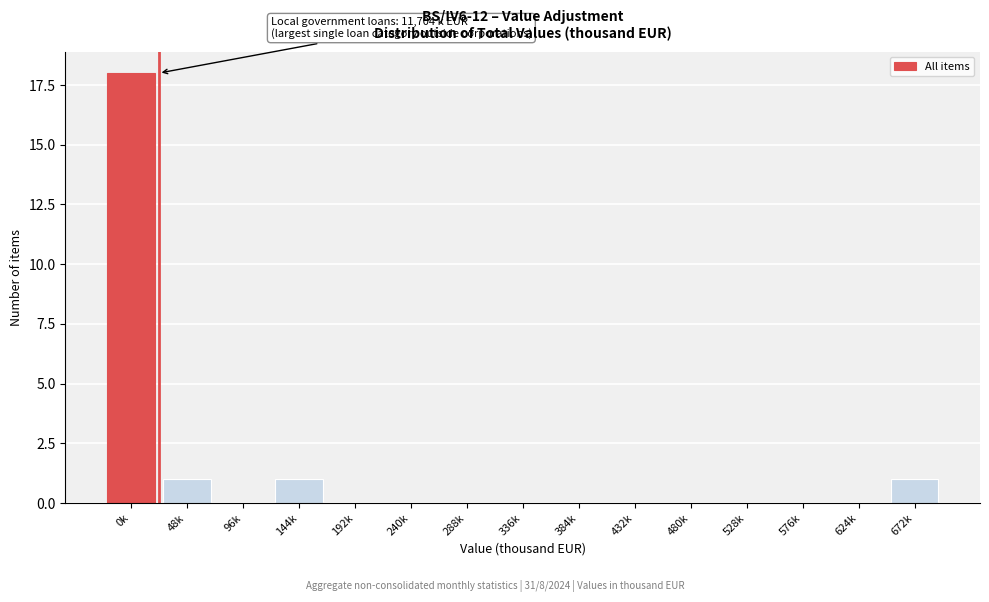

Reading left to right, extract all data points from this chart.

0k=18	48k=1	96k=0	144k=1	192k=0	240k=0	288k=0	336k=0	384k=0	432k=0	480k=0	528k=0	576k=0	624k=0	672k=1